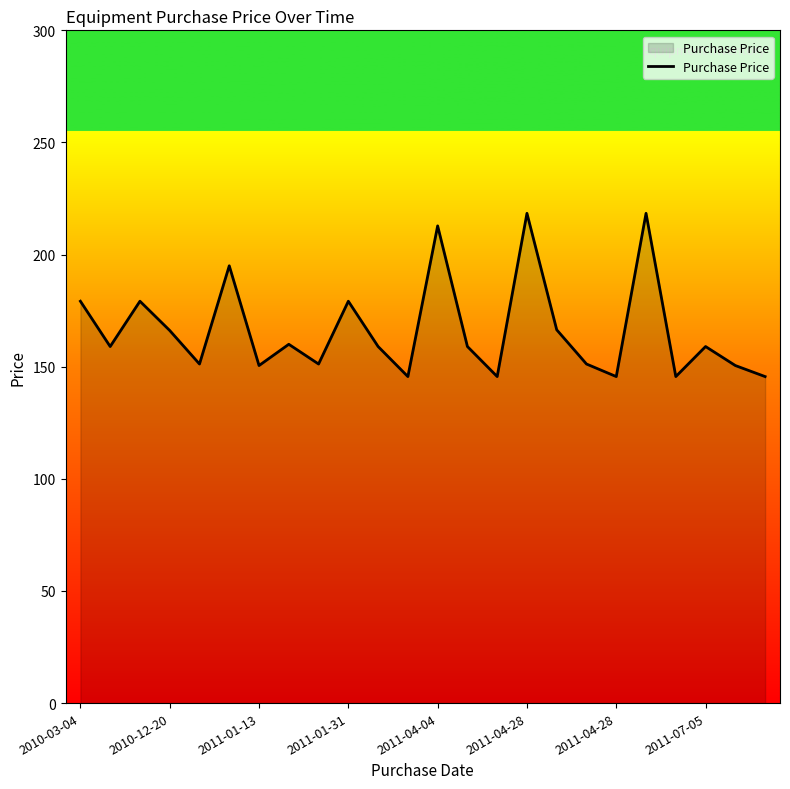

What is the difference between the maximum and minimum values?

72.8